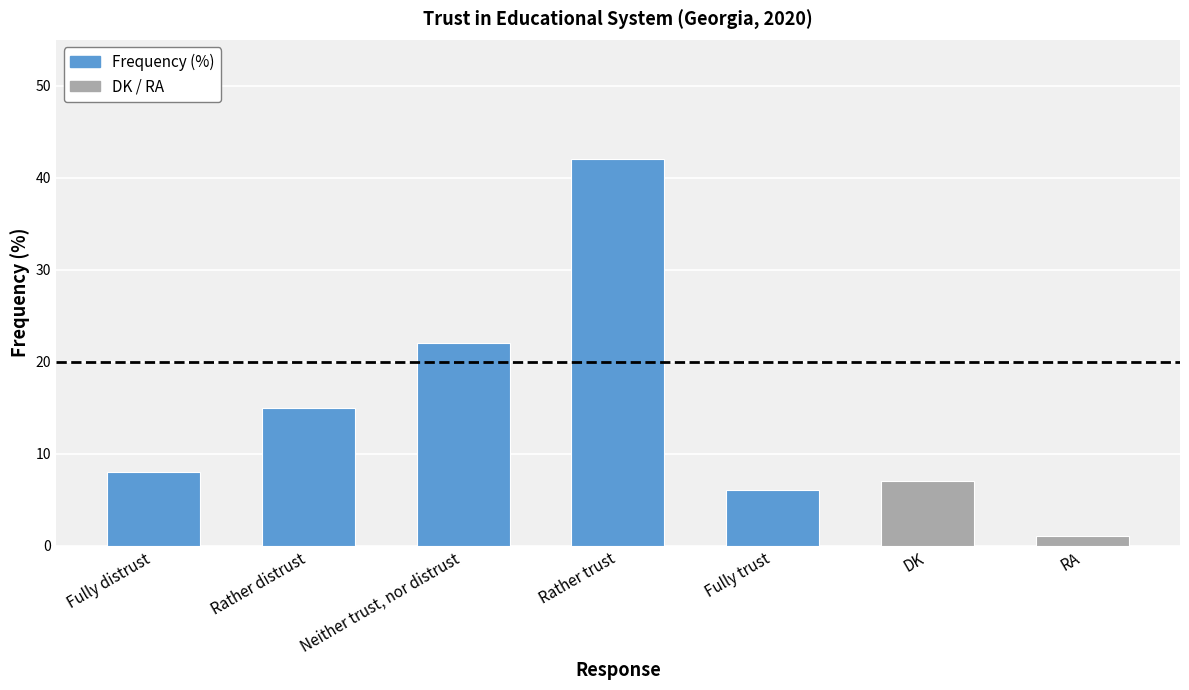

Reading left to right, transcribe all the data shown in this chart.

8	15	22	42	6	7	1